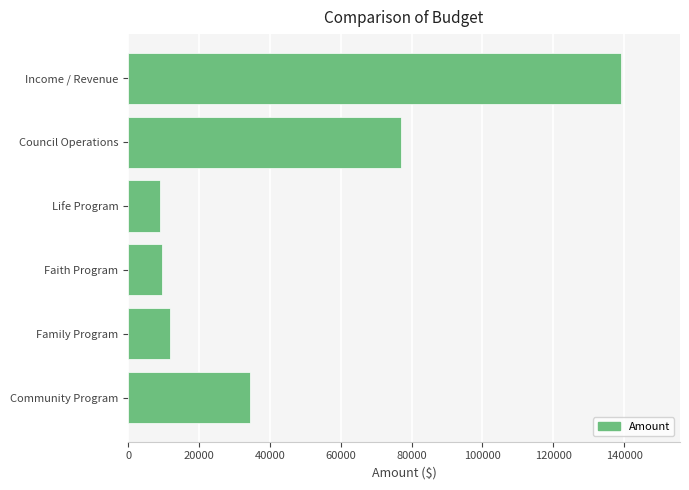

How many categories are shown in the chart?

6